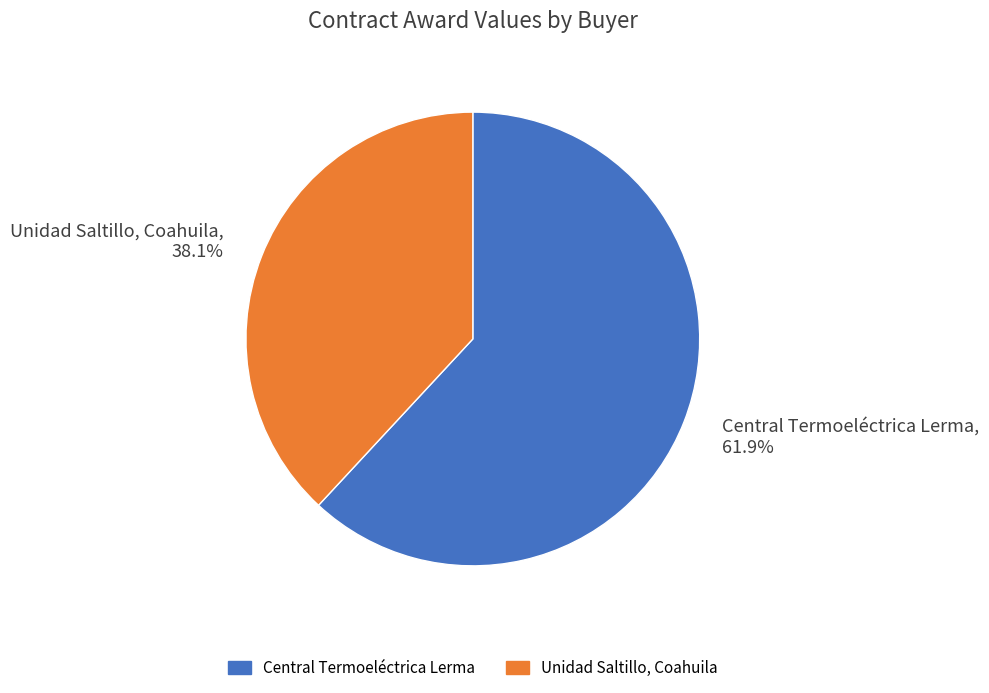

To the nearest percent, what is the difference between the largest and smallest slice percentages?

24%